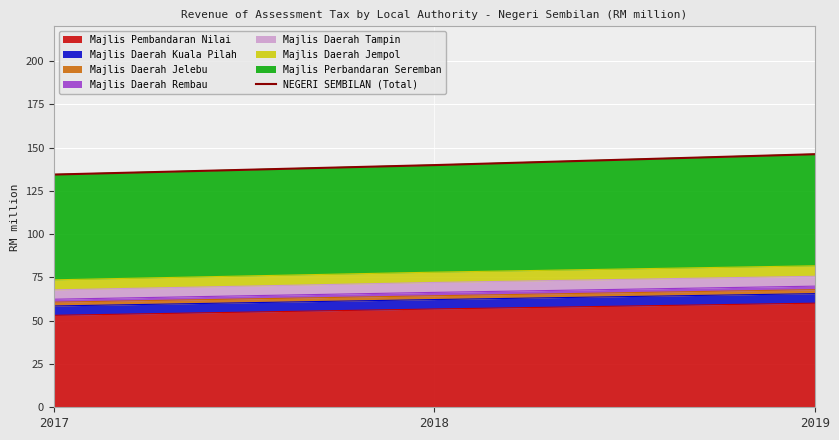

True or false: the data shows 32.0 at 2018.

False